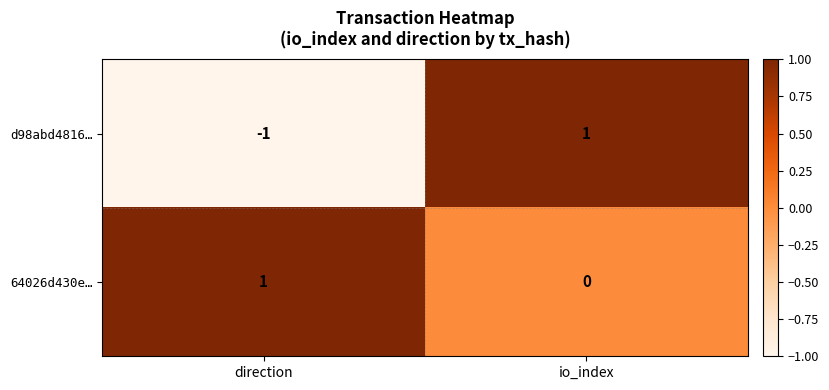

Reading left to right, extract all data points from this chart.

d98abd4816…: -1	1
64026d430e…: 1	0